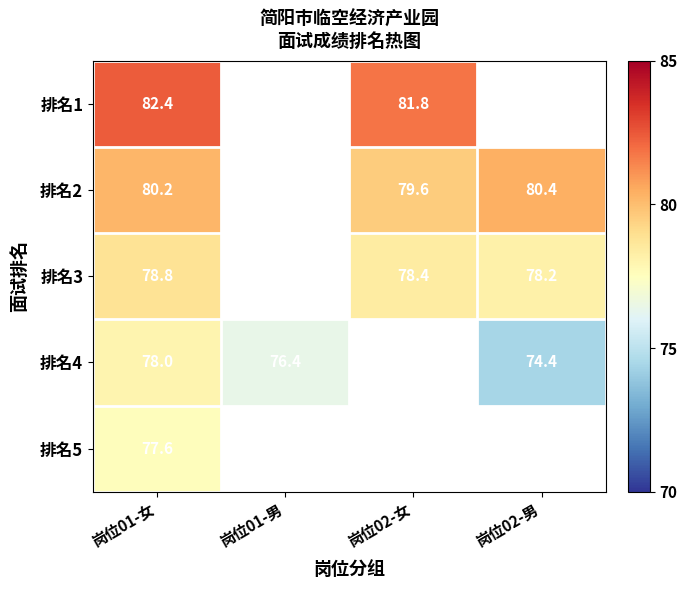

Is the value of 排名2 at 岗位01-女 greater than the value of 排名4 at 岗位01-男?

Yes